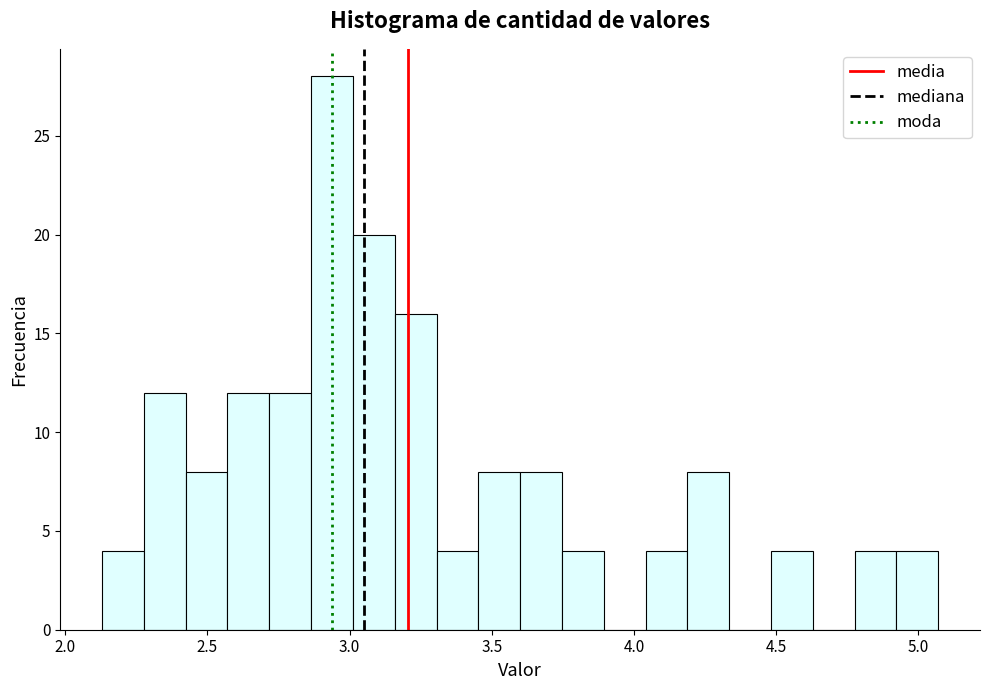

Around what value on the x-axis is the tallest bar? Give the approximate position of its centre, as read against the axis.

2.95